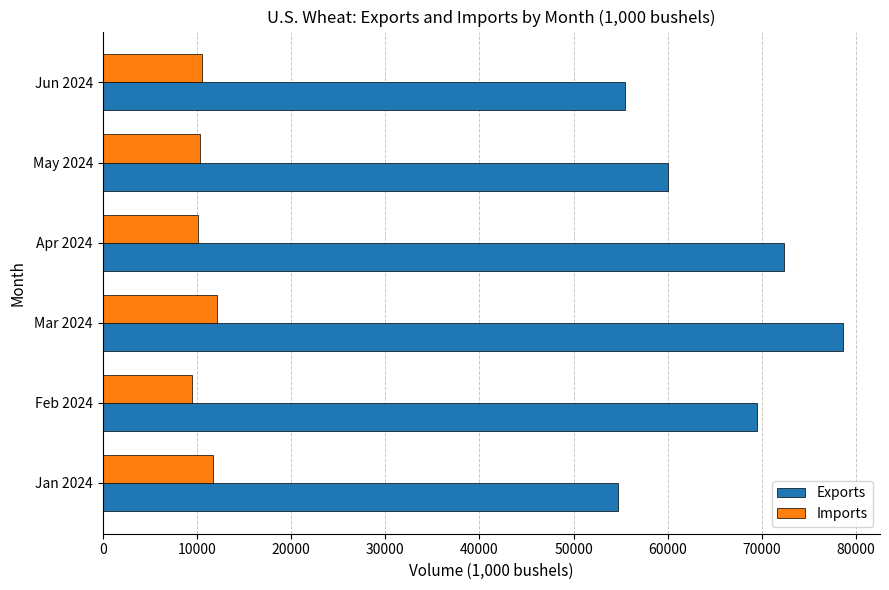

At which category is the sum across all series the highest?

Mar 2024